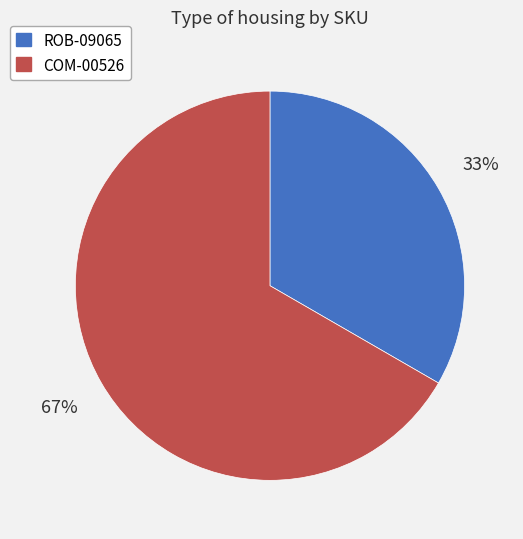

Which category has the smallest portion of the pie?

ROB-09065